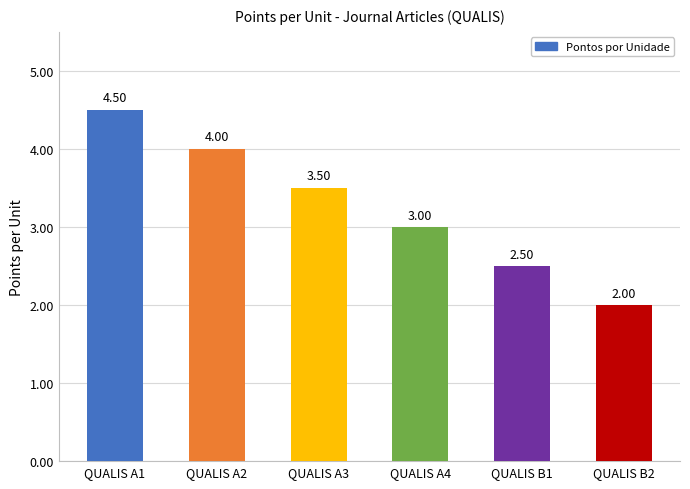

How many categories are shown in the chart?

6